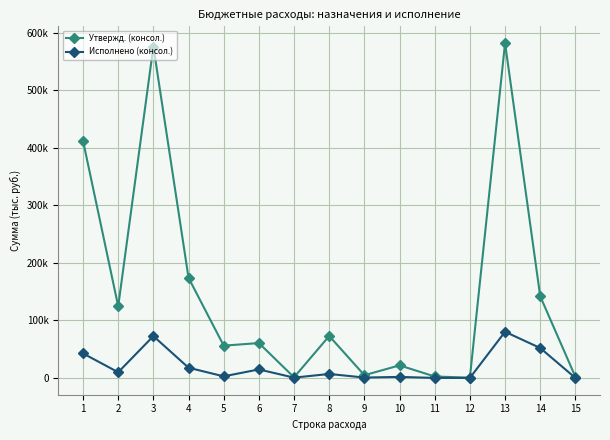

What are all the series names shown in the legend?

Утвержд. (консол.), Исполнено (консол.)